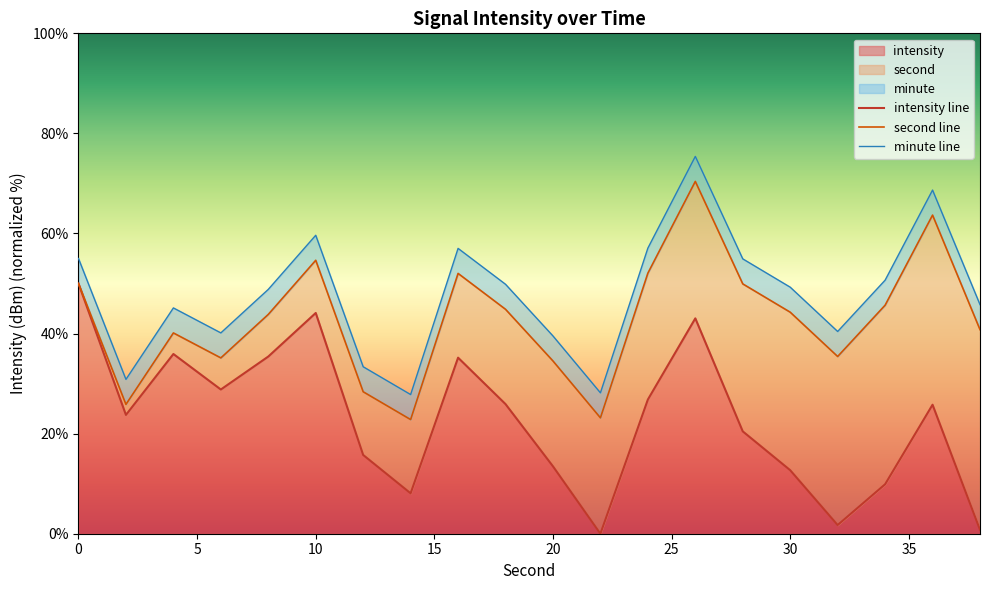

What is the total value across all series at 10?

158.4